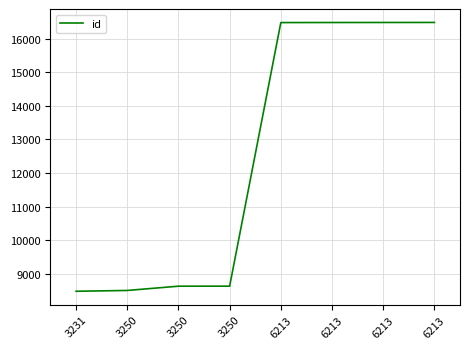

List the labels in order of value, smallest first.

3231, 3250, 3250, 3250, 6213, 6213, 6213, 6213